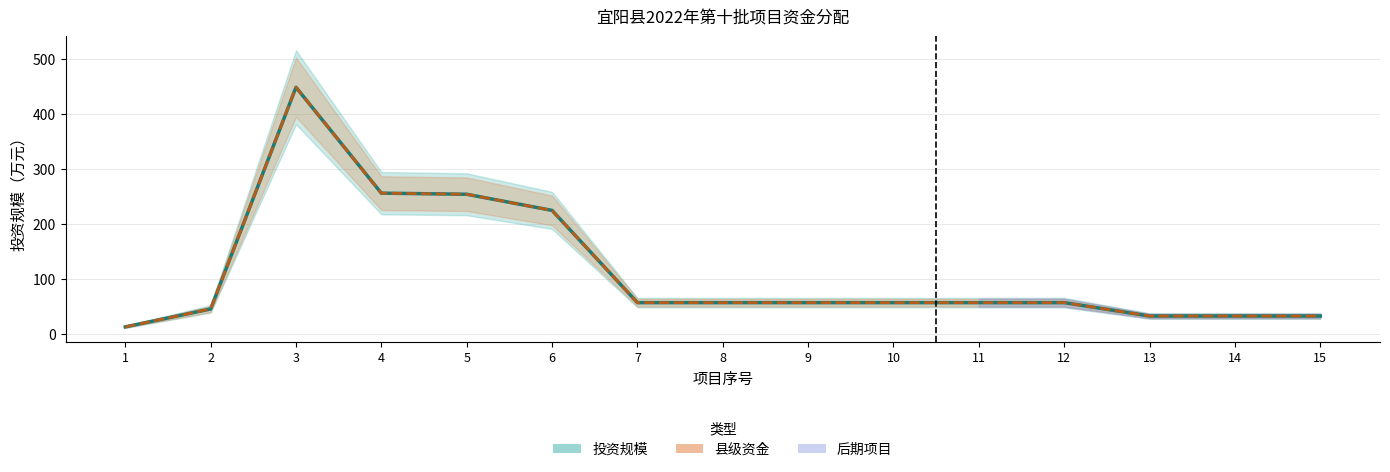

What is the average value of the 县级资金 series?

112.2